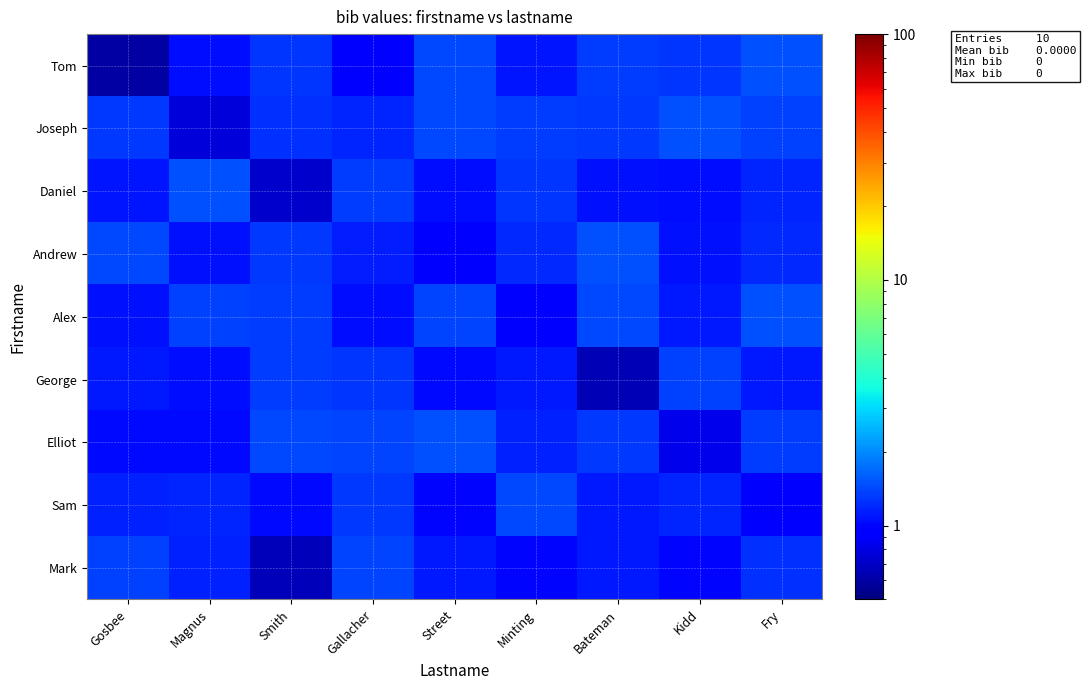

What is the smallest value displayed?

0.6